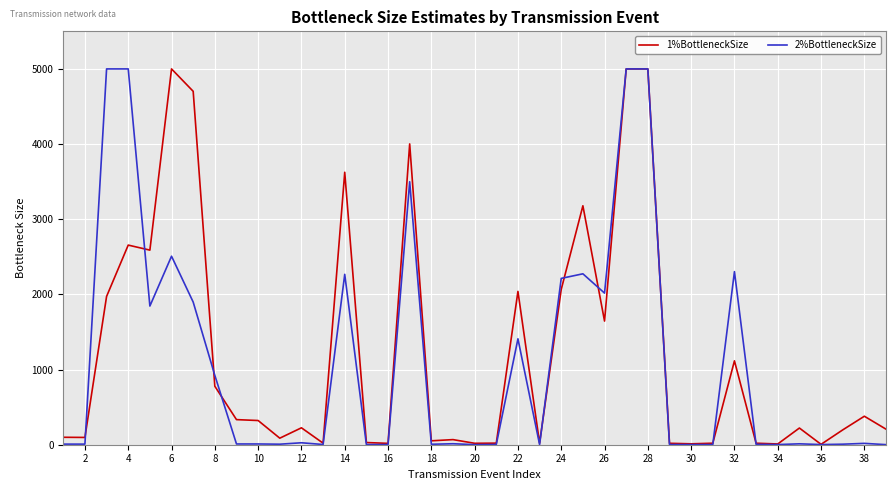

What is the greatest value displayed?

5000